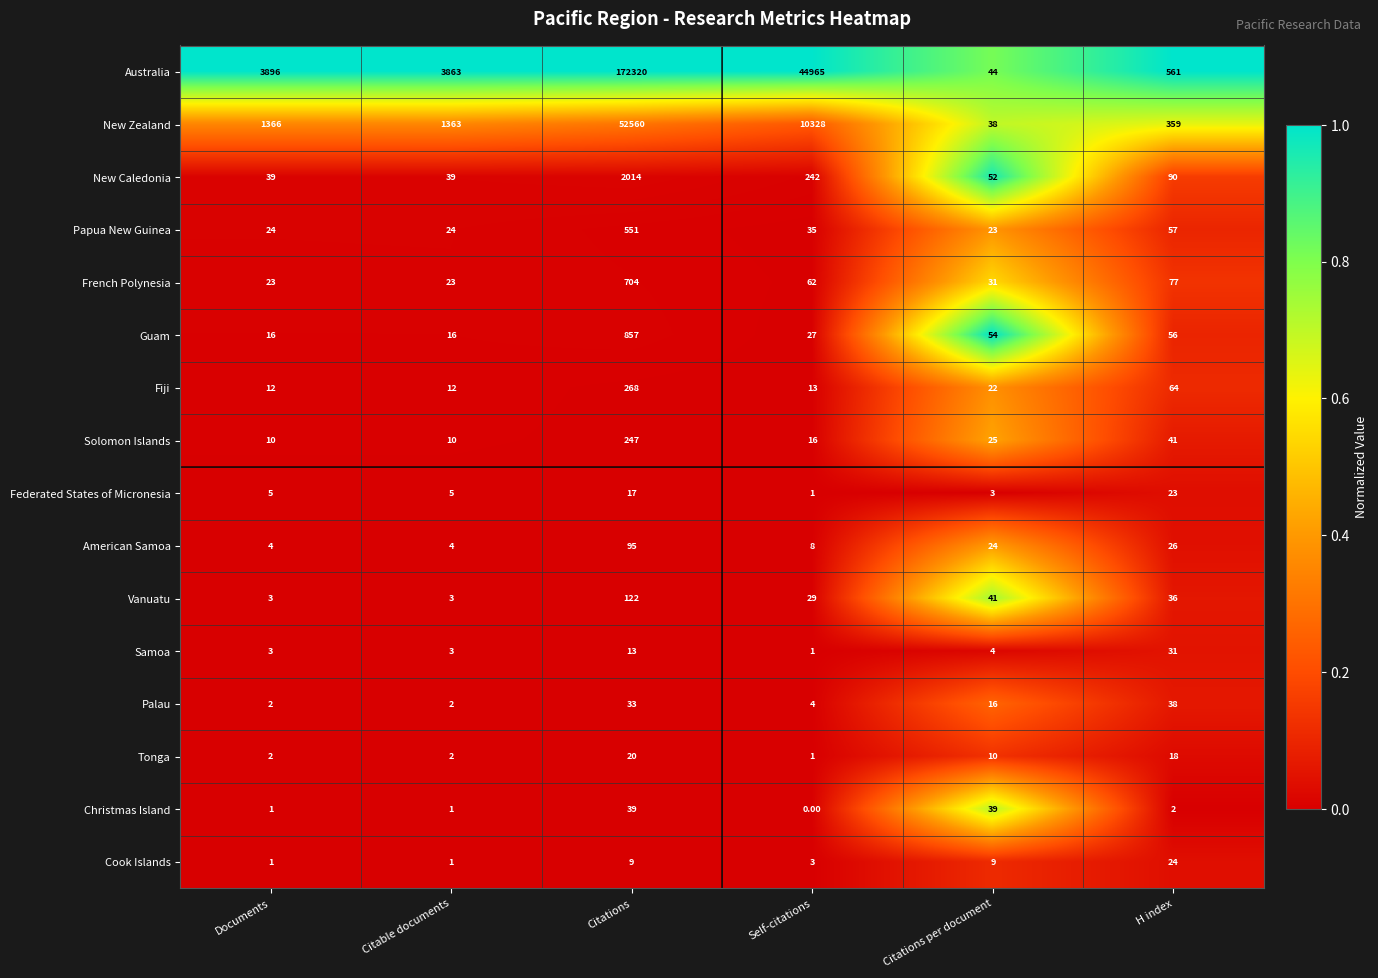

Count the number of categories in the chart.

6